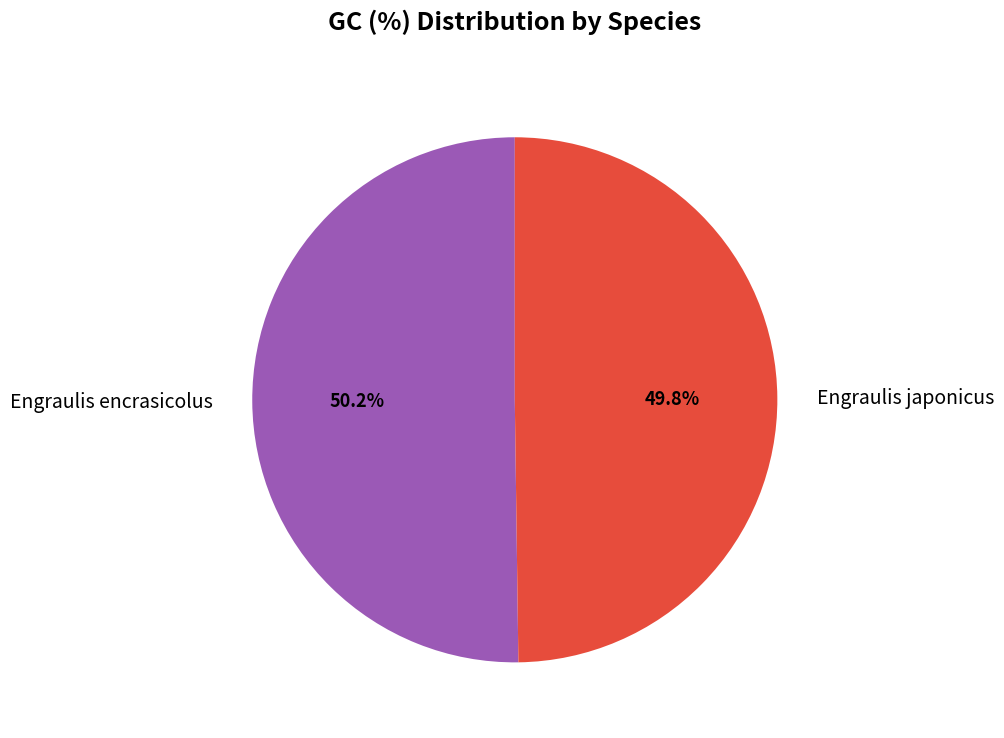

Does any single category account for the majority?

Yes